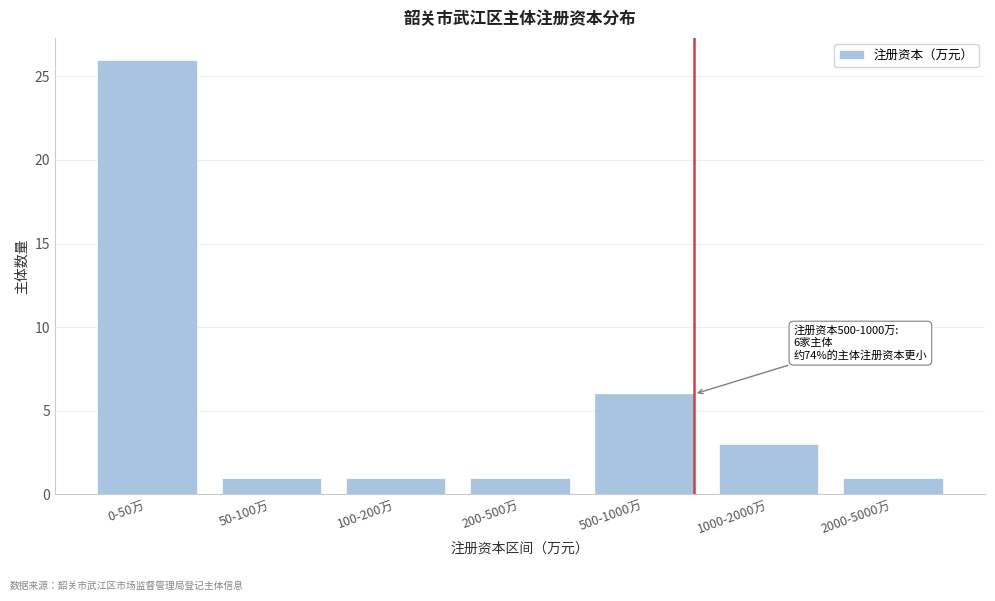

Reading right to left, list all the values displayed in this chart.

2000-5000万=1	1000-2000万=3	500-1000万=6	200-500万=1	100-200万=1	50-100万=1	0-50万=26